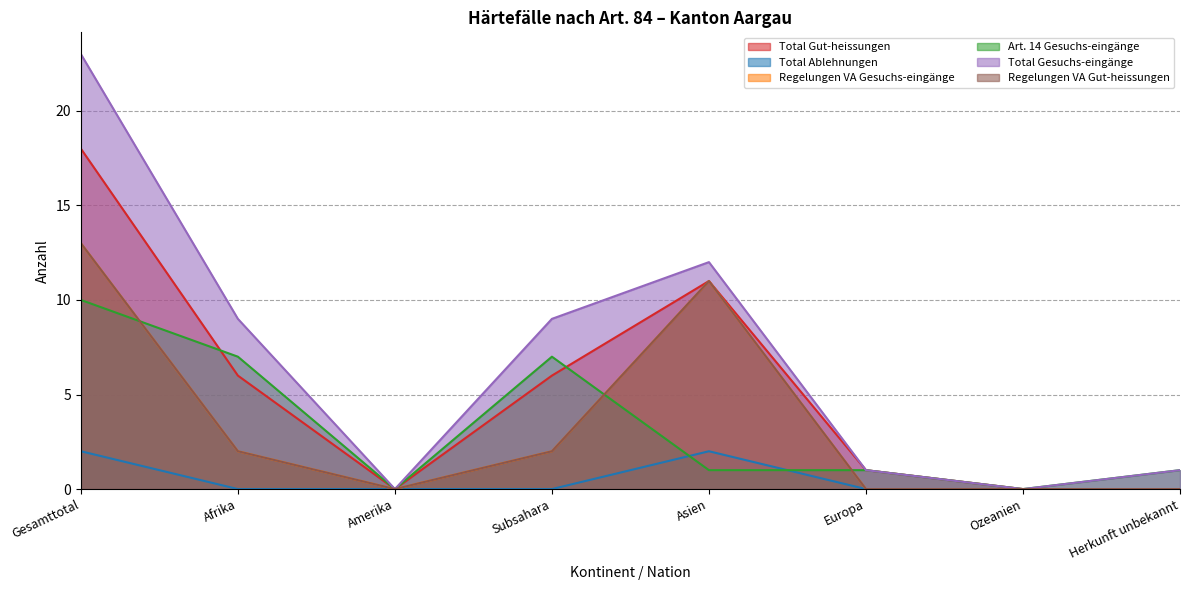

Reading left to right, list all the values displayed in this chart.

Total Gut-heissungen: Gesamttotal=18	Afrika=6	Amerika=0	Subsahara=6	Asien=11	Europa=1	Ozeanien=0	Herkunft unbekannt=0
Total Ablehnungen: Gesamttotal=2	Afrika=0	Amerika=0	Subsahara=0	Asien=2	Europa=0	Ozeanien=0	Herkunft unbekannt=0
Regelungen VA Gesuchs-eingänge: Gesamttotal=13	Afrika=2	Amerika=0	Subsahara=2	Asien=11	Europa=0	Ozeanien=0	Herkunft unbekannt=0
Art. 14 Gesuchs-eingänge: Gesamttotal=10	Afrika=7	Amerika=0	Subsahara=7	Asien=1	Europa=1	Ozeanien=0	Herkunft unbekannt=1
Total Gesuchs-eingänge: Gesamttotal=23	Afrika=9	Amerika=0	Subsahara=9	Asien=12	Europa=1	Ozeanien=0	Herkunft unbekannt=1
Regelungen VA Gut-heissungen: Gesamttotal=13	Afrika=2	Amerika=0	Subsahara=2	Asien=11	Europa=0	Ozeanien=0	Herkunft unbekannt=0